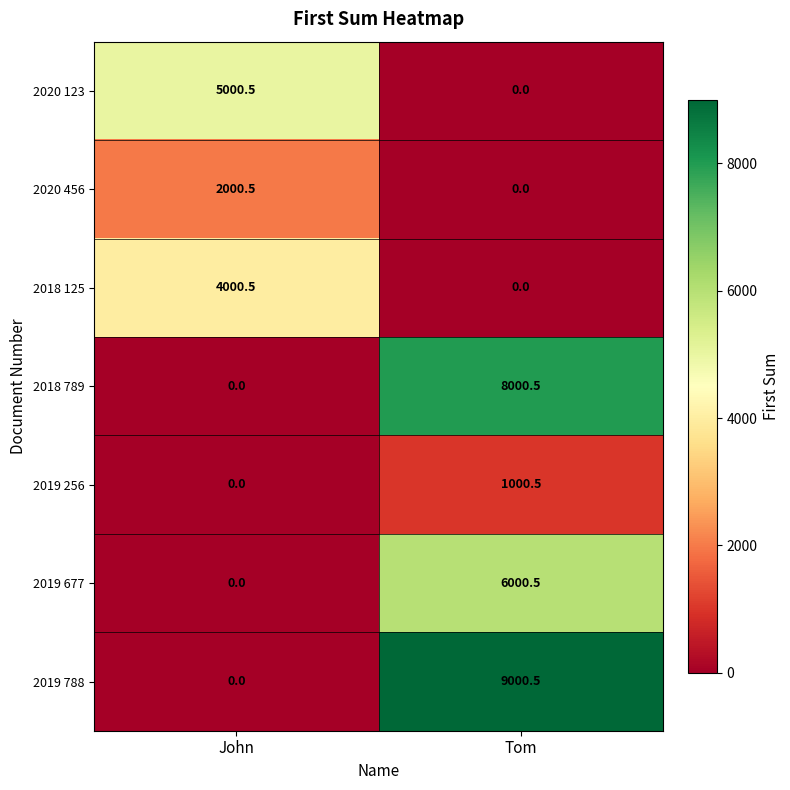

Between John and Tom, which series saw the biggest shift?

2019 788